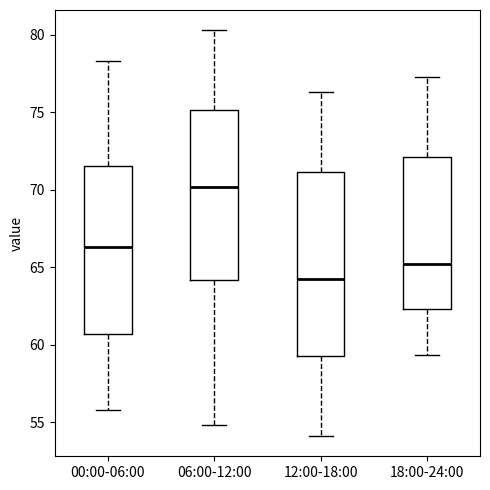

Reading left to right, read every box against the y-axis: the position of its median line, the range the box covers, and the ends of its whiskers. The values are not printed on the chart, so give them approximately, as read against the axis.

00:00-06:00: median 66.5, box 60.5 to 71.5, whiskers 56.0 to 78.5
06:00-12:00: median 70.0, box 64.0 to 75.0, whiskers 55.0 to 80.5
12:00-18:00: median 64.5, box 59.5 to 71.0, whiskers 54.0 to 76.5
18:00-24:00: median 65.0, box 62.5 to 72.0, whiskers 59.5 to 77.5